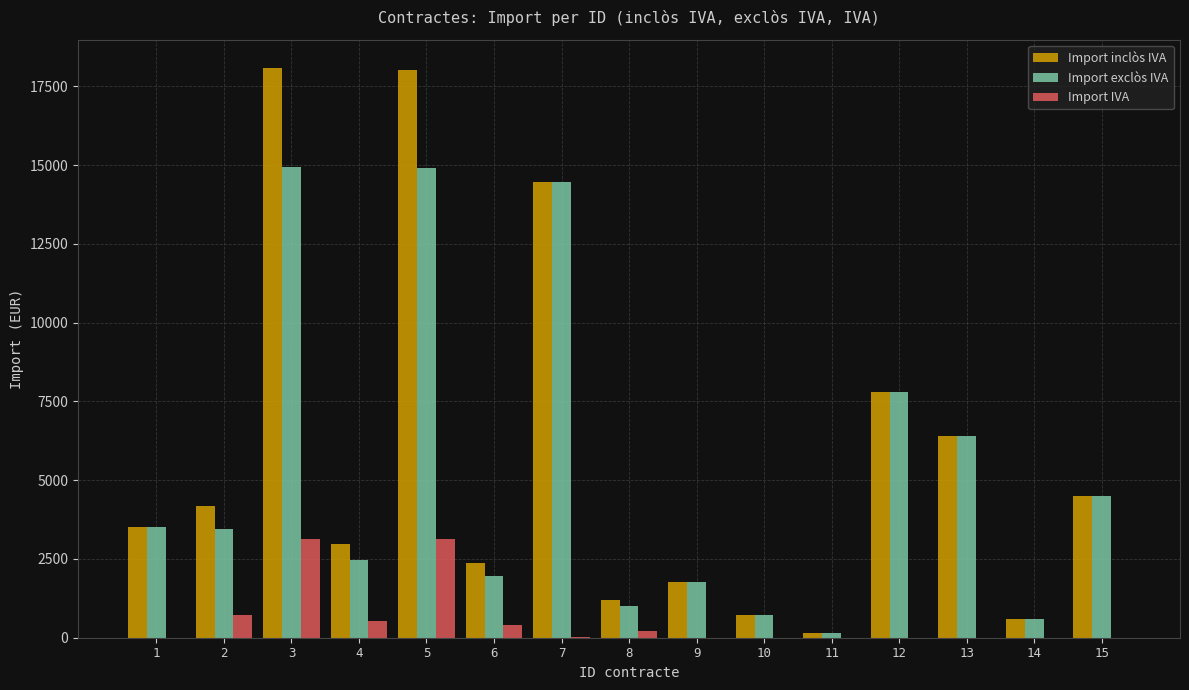

What is the sum of all Import exclòs IVA values?

78571.4